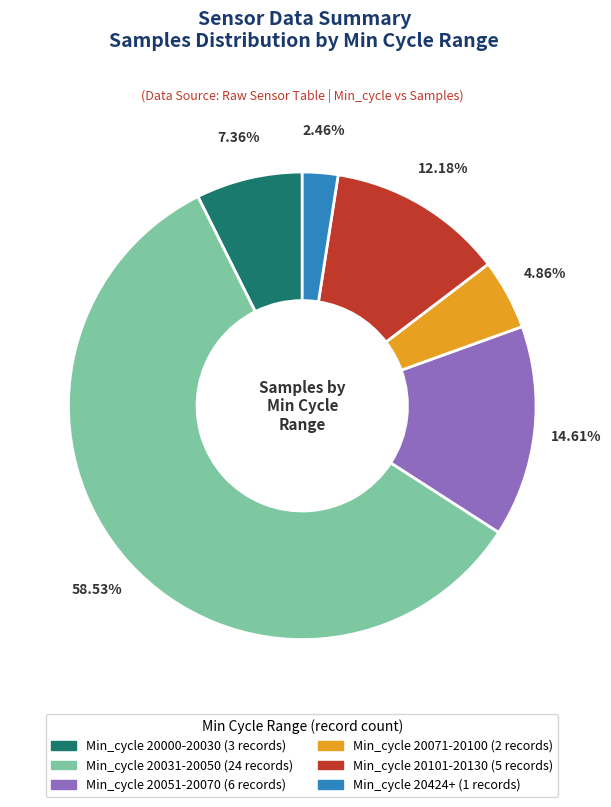

Is there any slice that represents more than half of the pie?

Yes